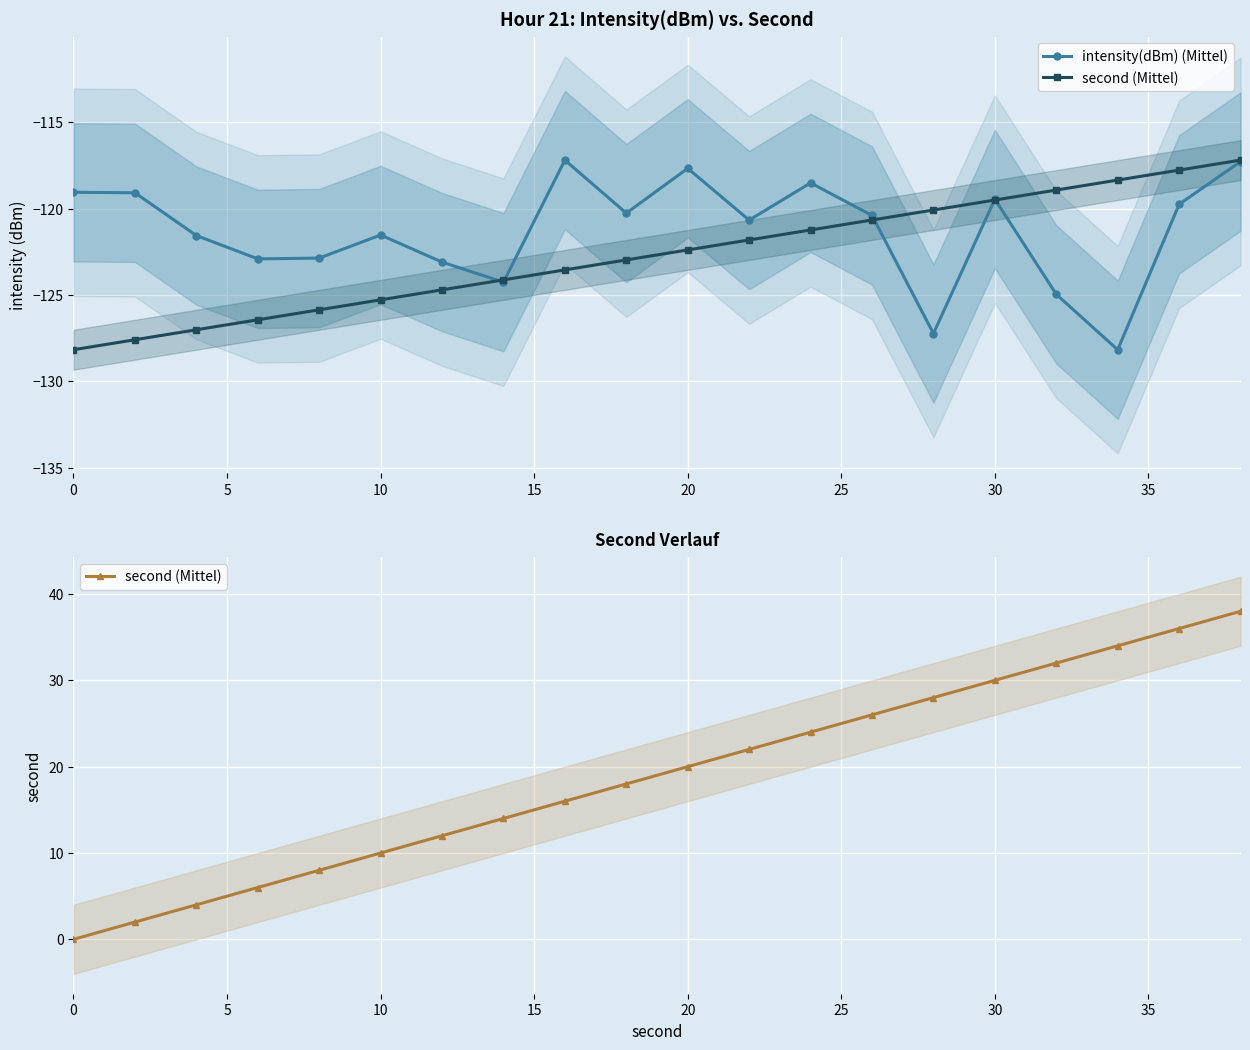

Is it true that intensity(dBm) (Mittel) equals -119.5 at 30?

True